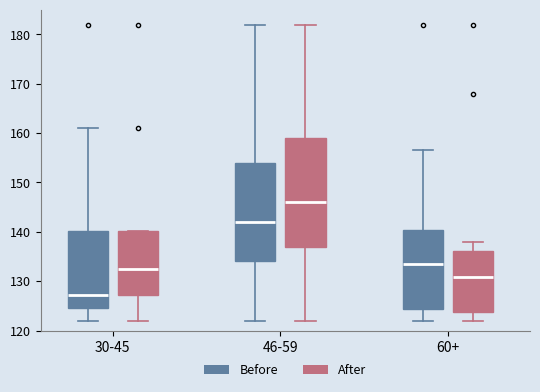

Reading left to right, read every box against the y-axis: the position of its median line, the range the box covers, and the ends of its whiskers. The values are not printed on the chart, so give them approximately, as read against the axis.

30-45 (Before): median 127, box 125 to 140, whiskers 122 to 161
30-45 (After): median 132, box 127 to 140, whiskers 122 to 140
46-59 (Before): median 142, box 134 to 154, whiskers 122 to 182
46-59 (After): median 146, box 137 to 159, whiskers 122 to 182
60+ (Before): median 134, box 124 to 140, whiskers 122 to 157
60+ (After): median 131, box 124 to 136, whiskers 122 to 138